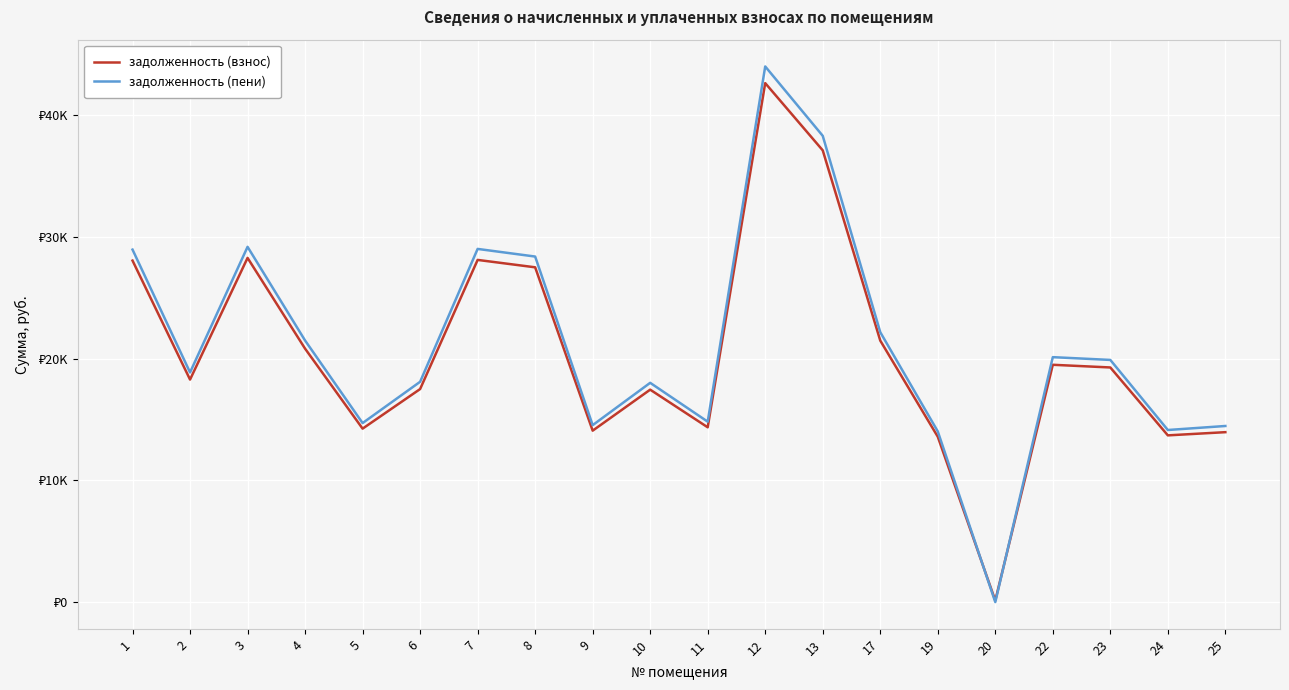

What are all the series names shown in the legend?

задолженность (взнос), задолженность (пени)